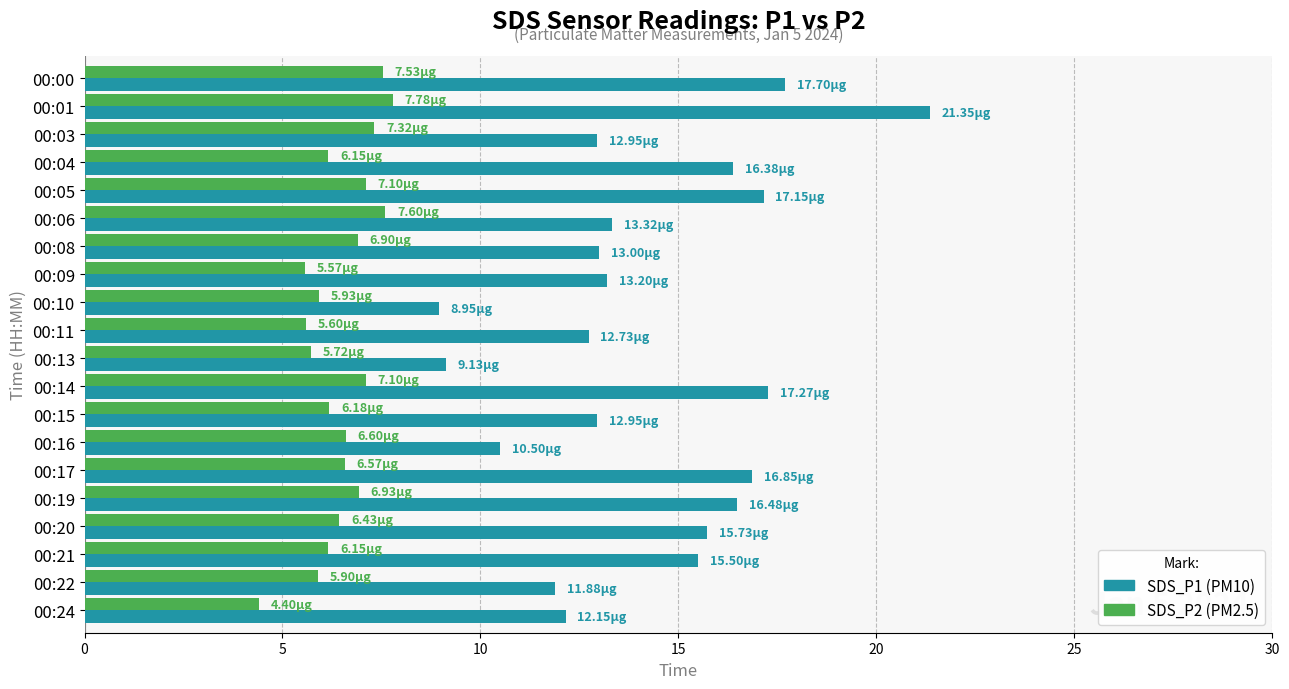

At which category is the sum across all series the highest?

00:01